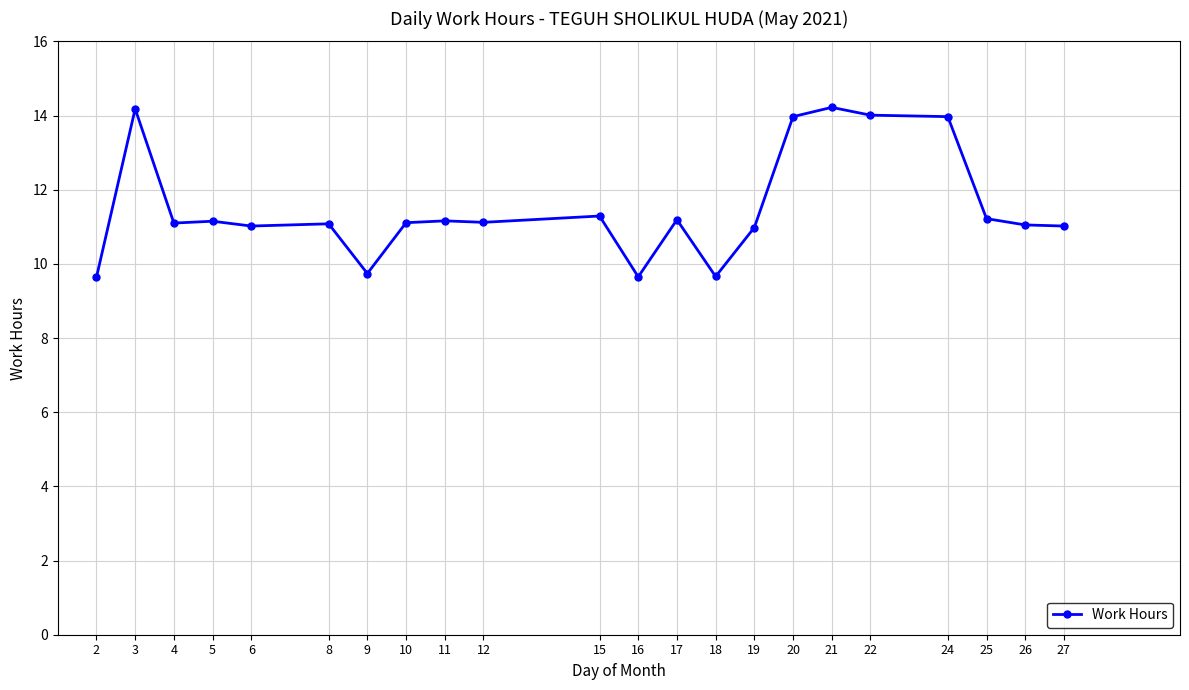

True or false: the data shows 11.1 at 4.

True